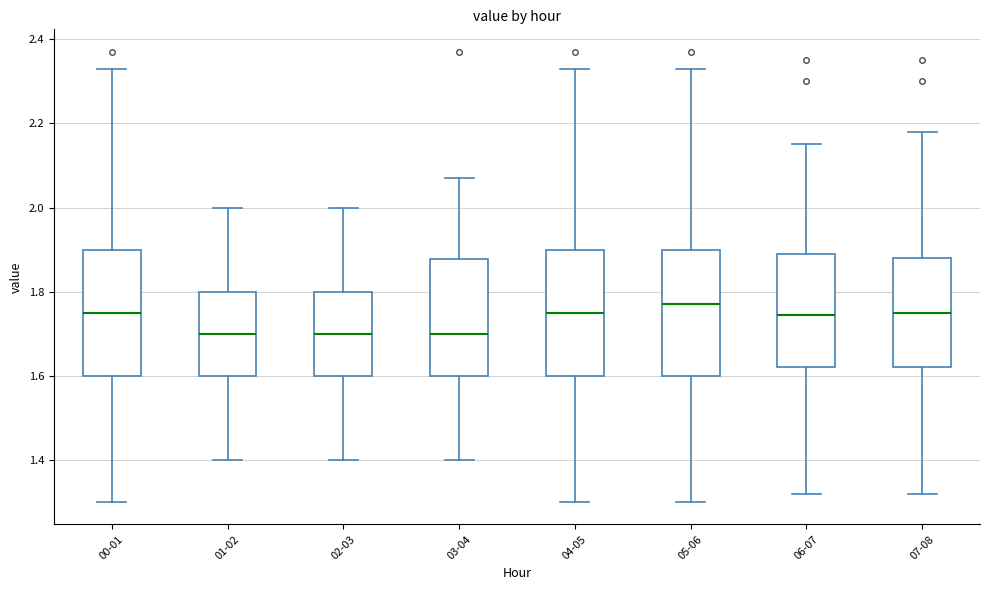

Reading left to right, transcribe this box plot: for each box, give where its median line is, the range the box spans, and where its two whiskers end, as read against the y-axis. The values are not printed on the chart, so give them approximately, as read against the axis.

00-01: median 1.76, box 1.60 to 1.90, whiskers 1.30 to 2.34
01-02: median 1.70, box 1.60 to 1.80, whiskers 1.40 to 2.00
02-03: median 1.70, box 1.60 to 1.80, whiskers 1.40 to 2.00
03-04: median 1.70, box 1.60 to 1.88, whiskers 1.40 to 2.08
04-05: median 1.76, box 1.60 to 1.90, whiskers 1.30 to 2.34
05-06: median 1.78, box 1.60 to 1.90, whiskers 1.30 to 2.34
06-07: median 1.74, box 1.62 to 1.90, whiskers 1.32 to 2.16
07-08: median 1.76, box 1.62 to 1.88, whiskers 1.32 to 2.18